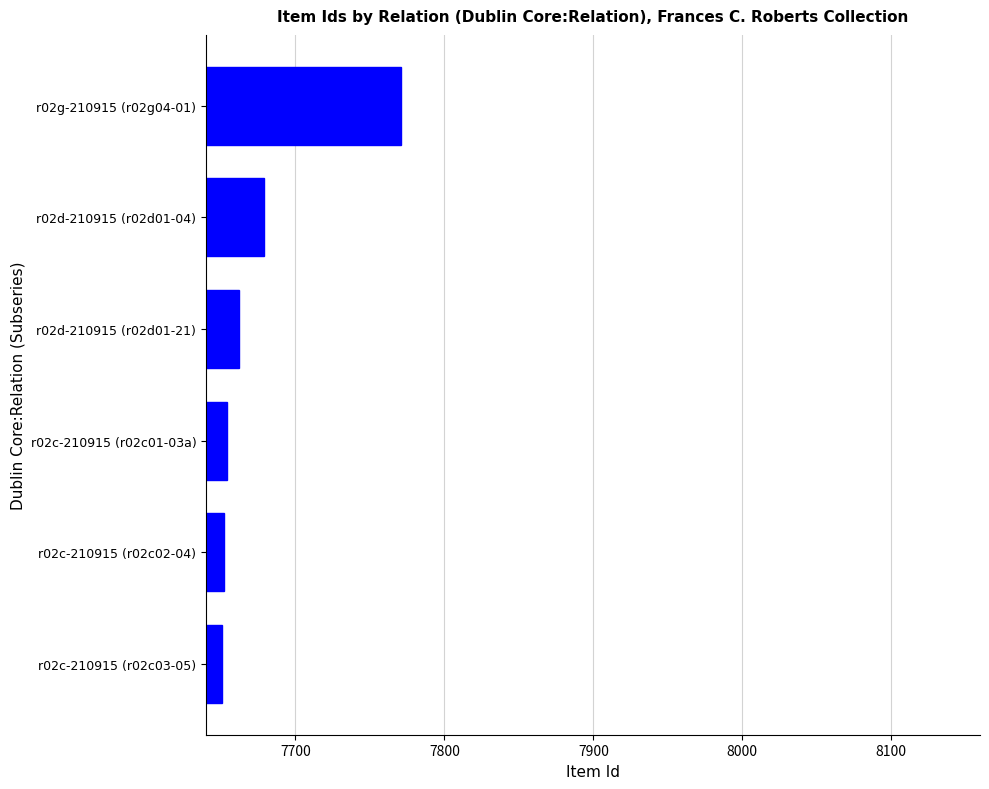

What is the average value?

7678